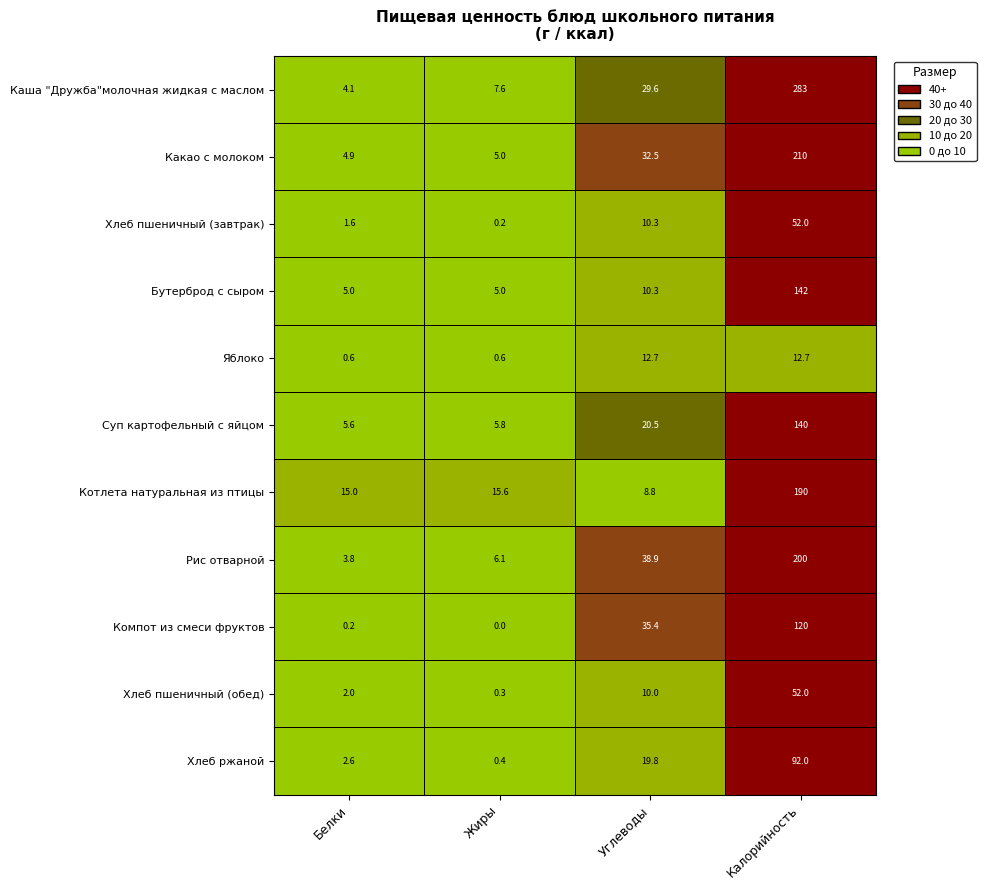

Which series has the largest total across all categories?

Каша "Дружба"молочная жидкая с маслом